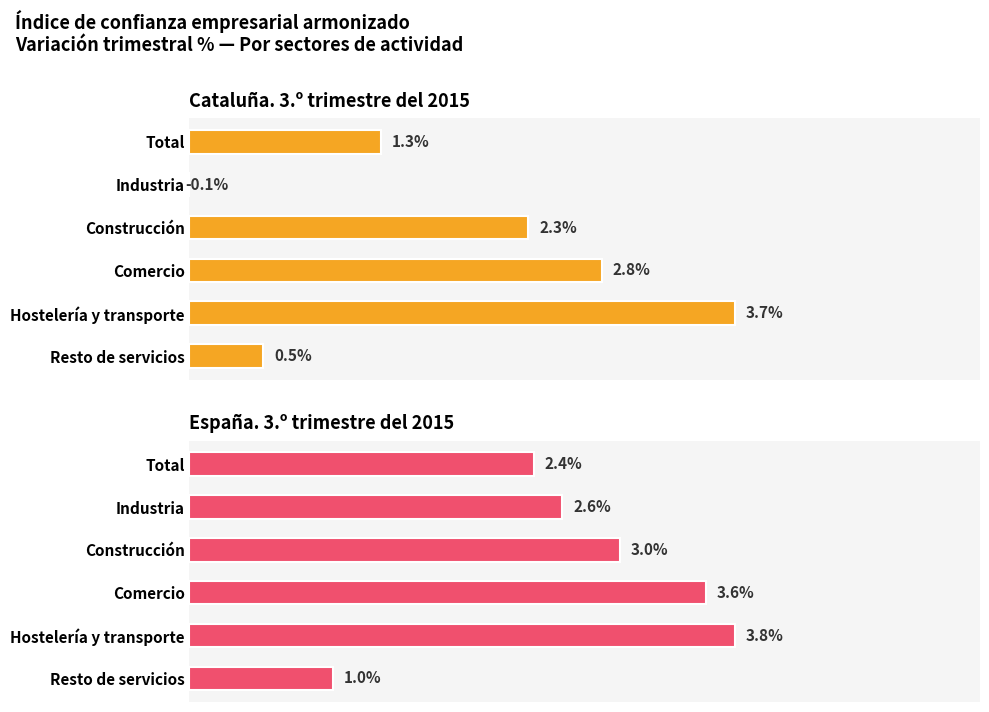

What is the maximum value shown in the chart?

3.8